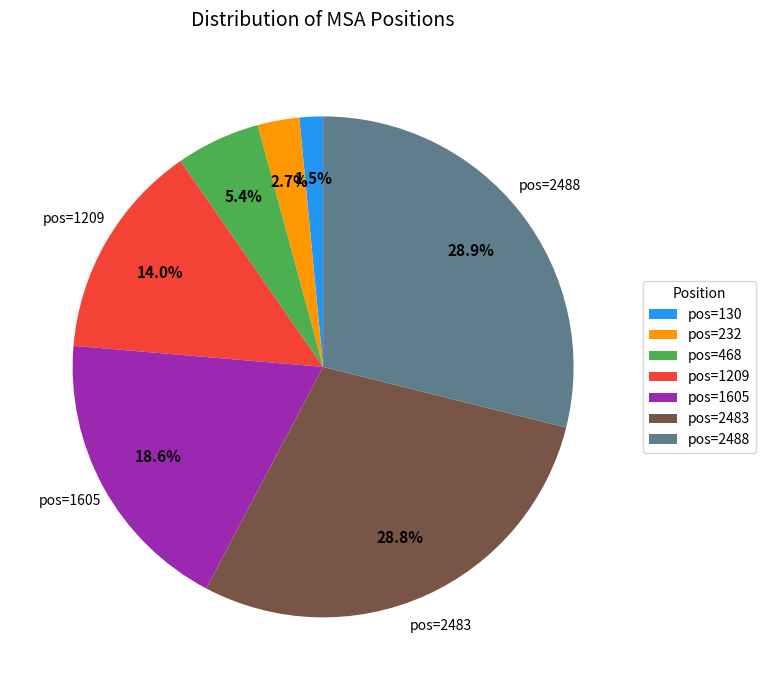

Do pos=2483 and pos=1605 together represent more than half of the pie?

No